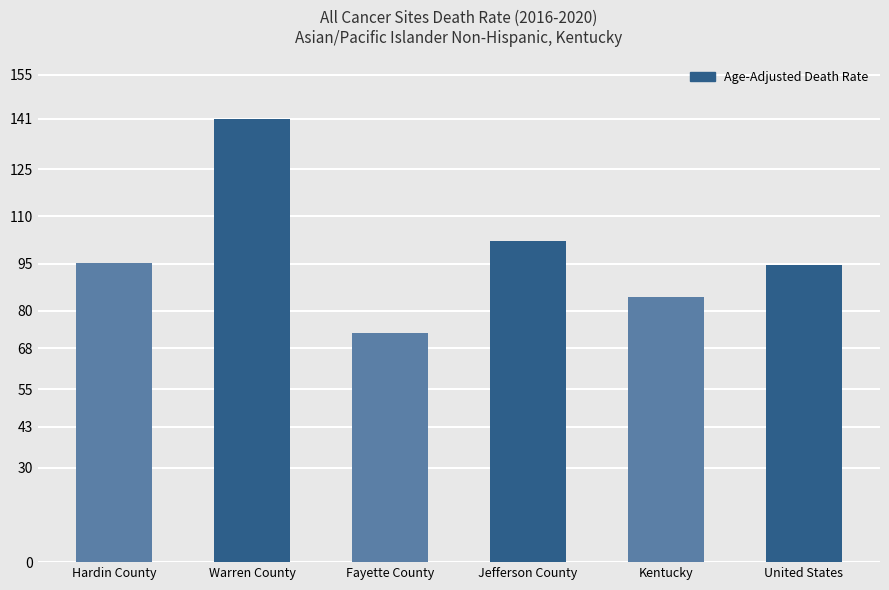

True or false: the data shows 66.3 at Hardin County.

False